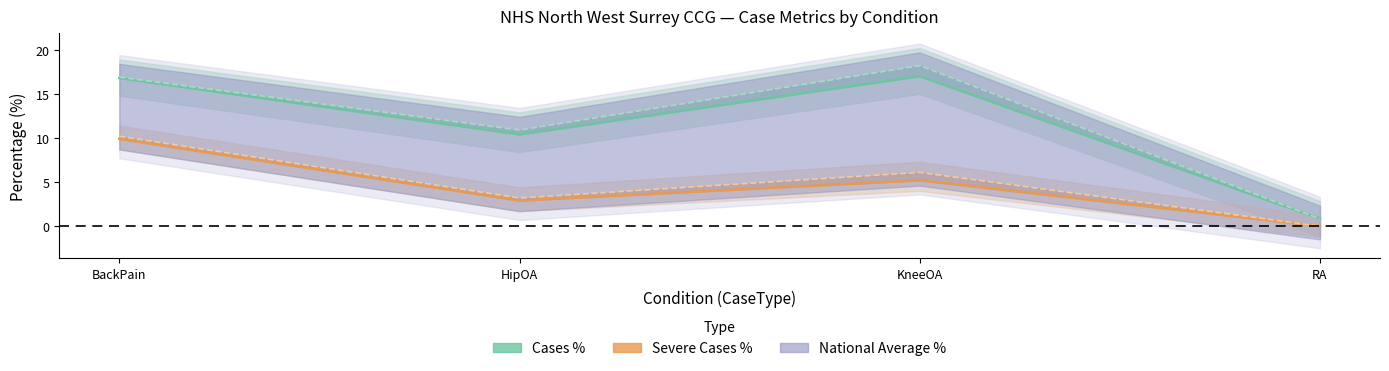

How many lines are shown in the chart?

4